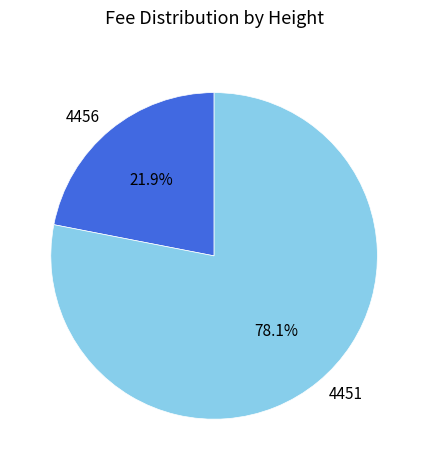

Which has a higher value, 4456 or 4451?

4451